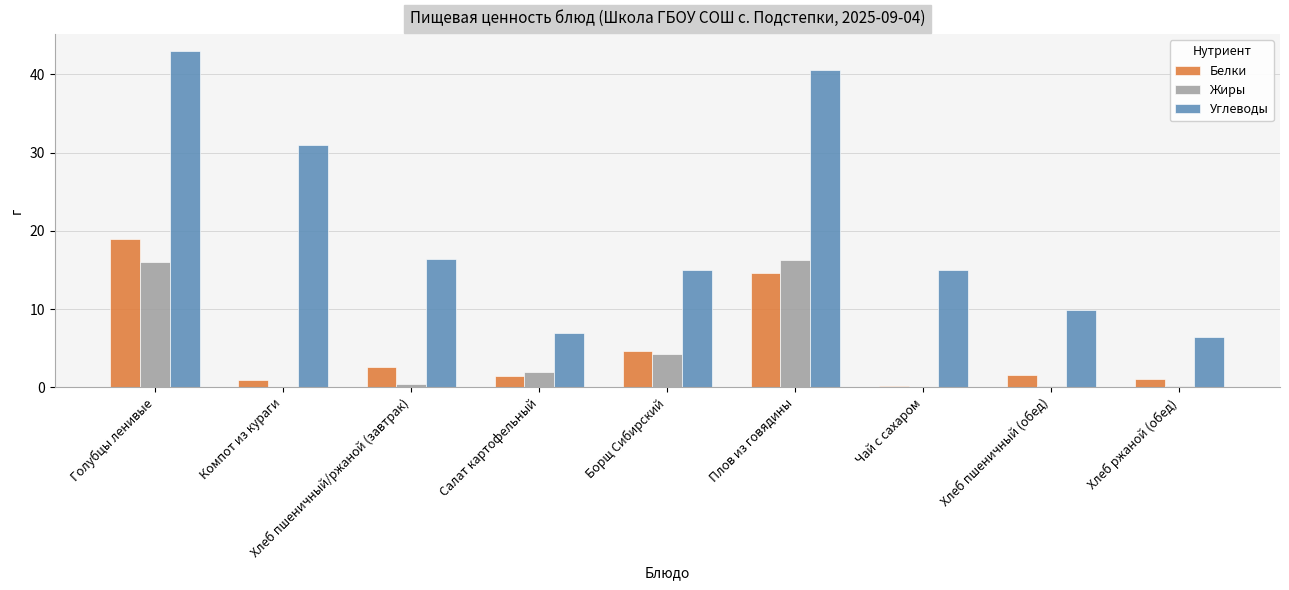

What is the highest value of the Жиры series?

16.2